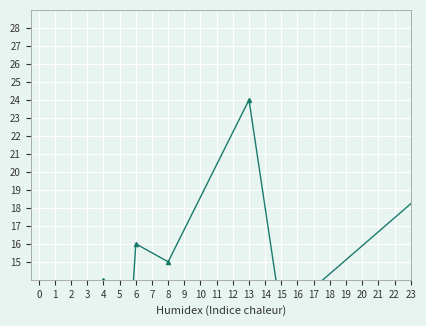

In col_9, how many points are higher than both neighbors (excluding endpoints)?

9